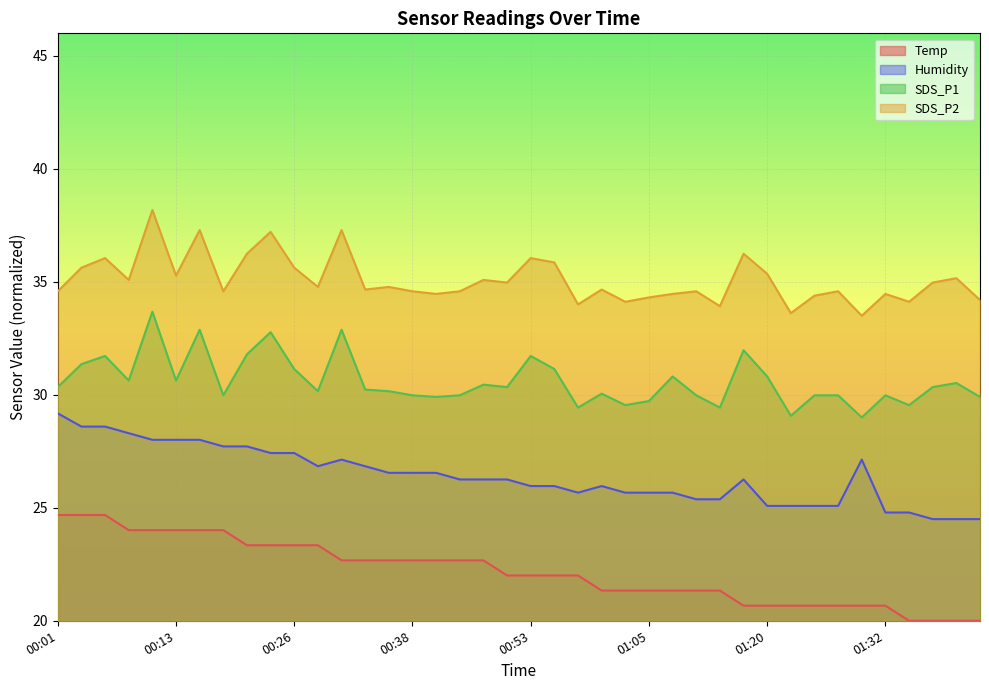

What is the difference between the SDS_P2 values at 01:30 and 01:22?

0.1